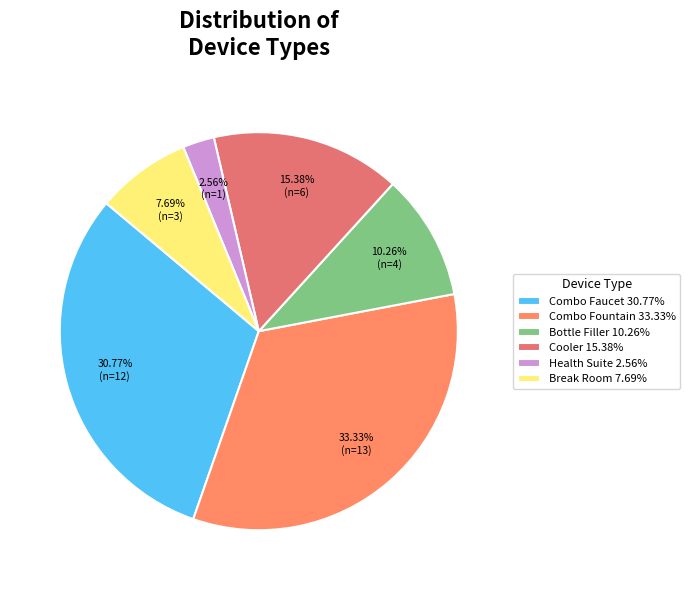

What percentage is NOT represented by Bottle Filler?

89.7%